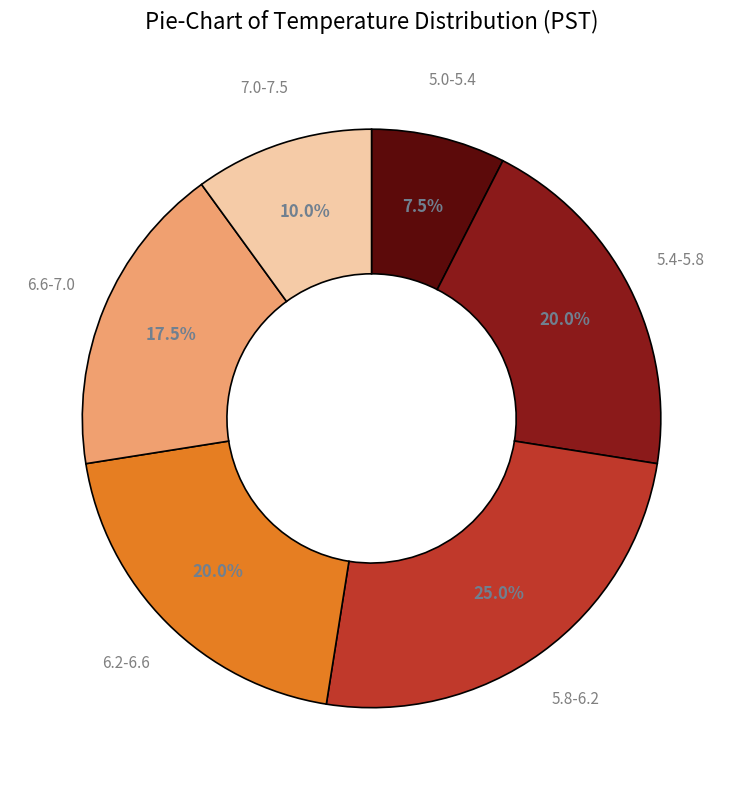

Combined, what portion of the pie is 7.0-7.5 and 6.6-7.0?

27.5%